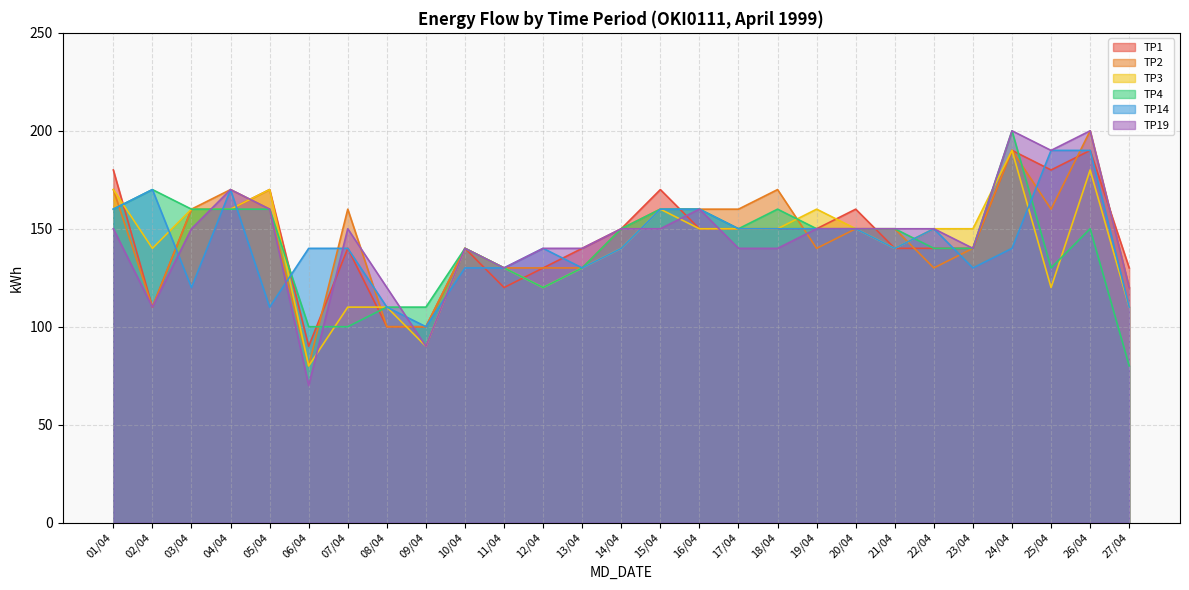

Where do TP1 and TP4 first cross each other?

01/04 and 02/04